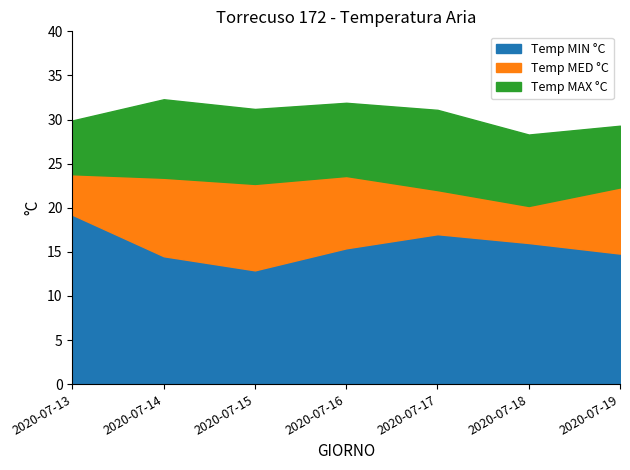

List the series in order of their overall mean, highest first.

Temp MAX °C, Temp MED °C, Temp MIN °C